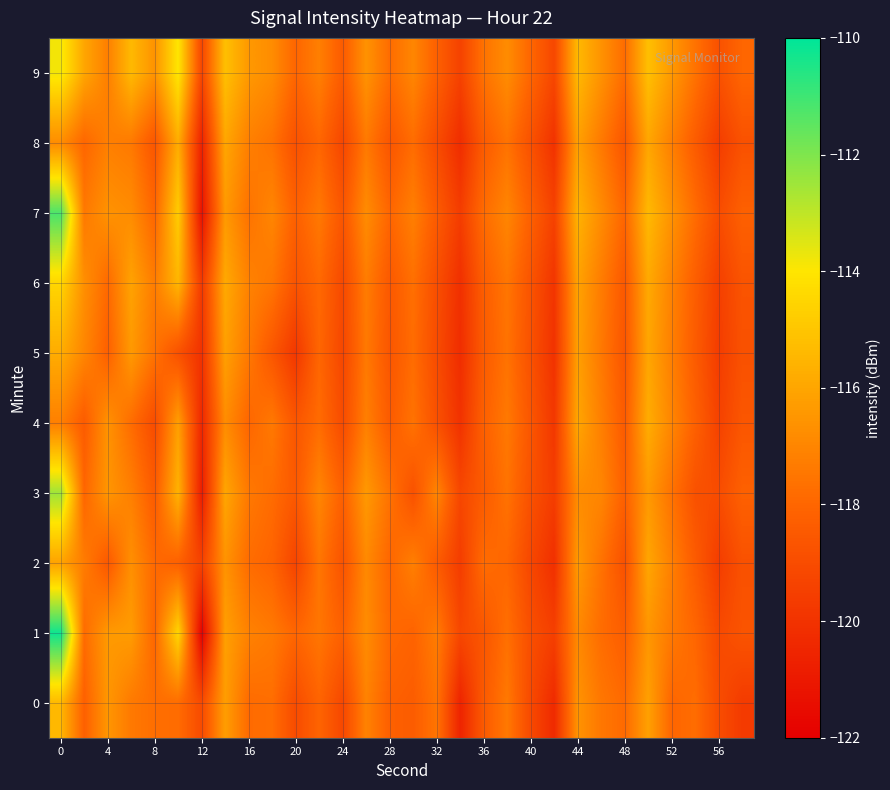

How many distinct data groups are displayed?

10